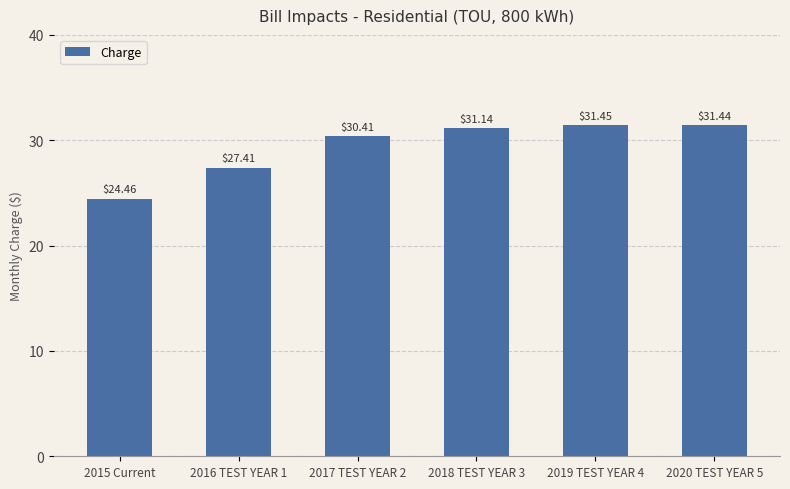

At which label is the value closest to 27?

2016 TEST YEAR 1